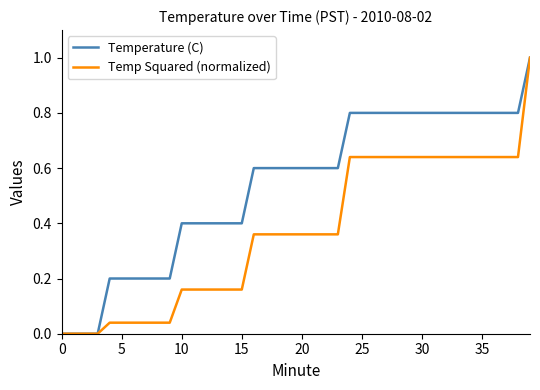

What is the highest value of the Temp Squared (normalized) series?

1.0